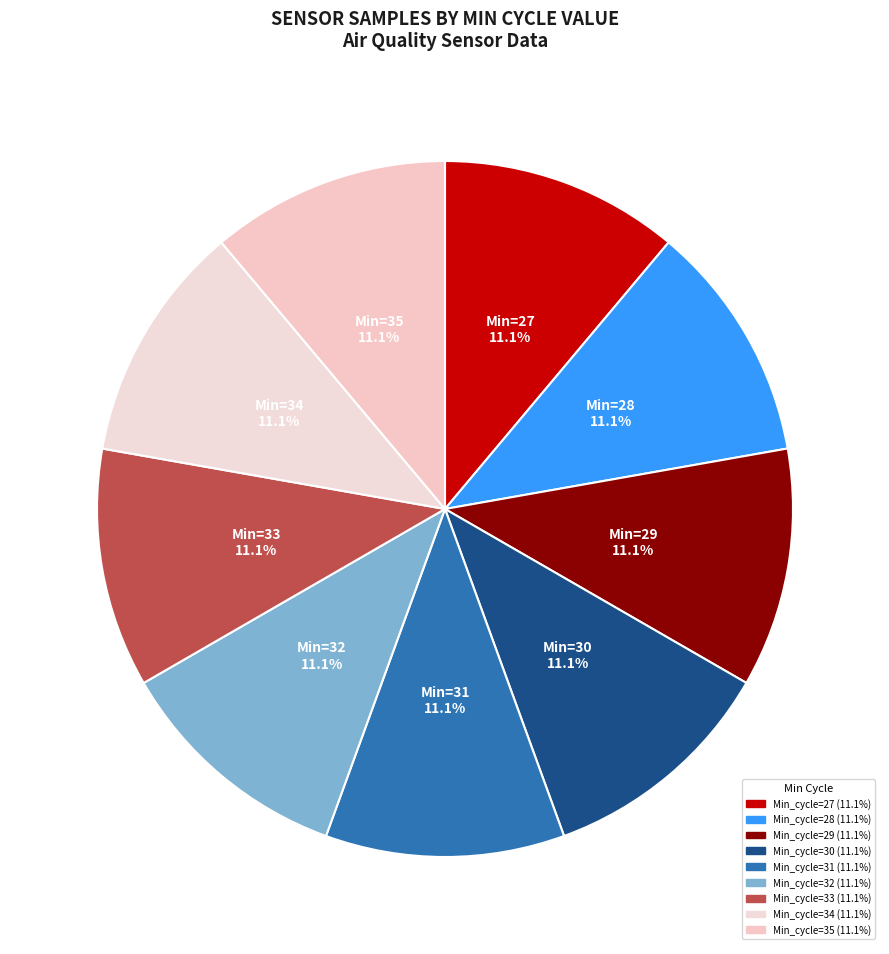

How many slices are in this pie chart?

9